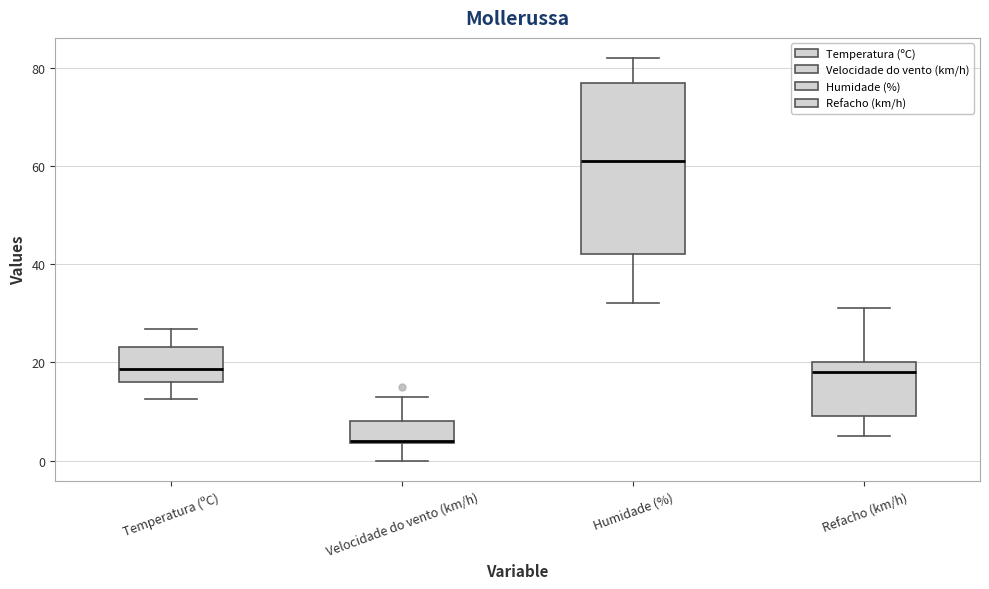

Which box's median line is the highest?

Humidade (%)